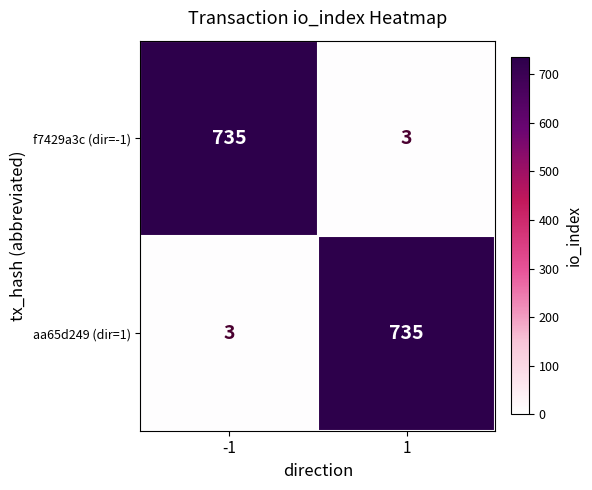

Reading left to right, list all the values displayed in this chart.

f7429a3c (dir=-1): 735	3
aa65d249 (dir=1): 3	735